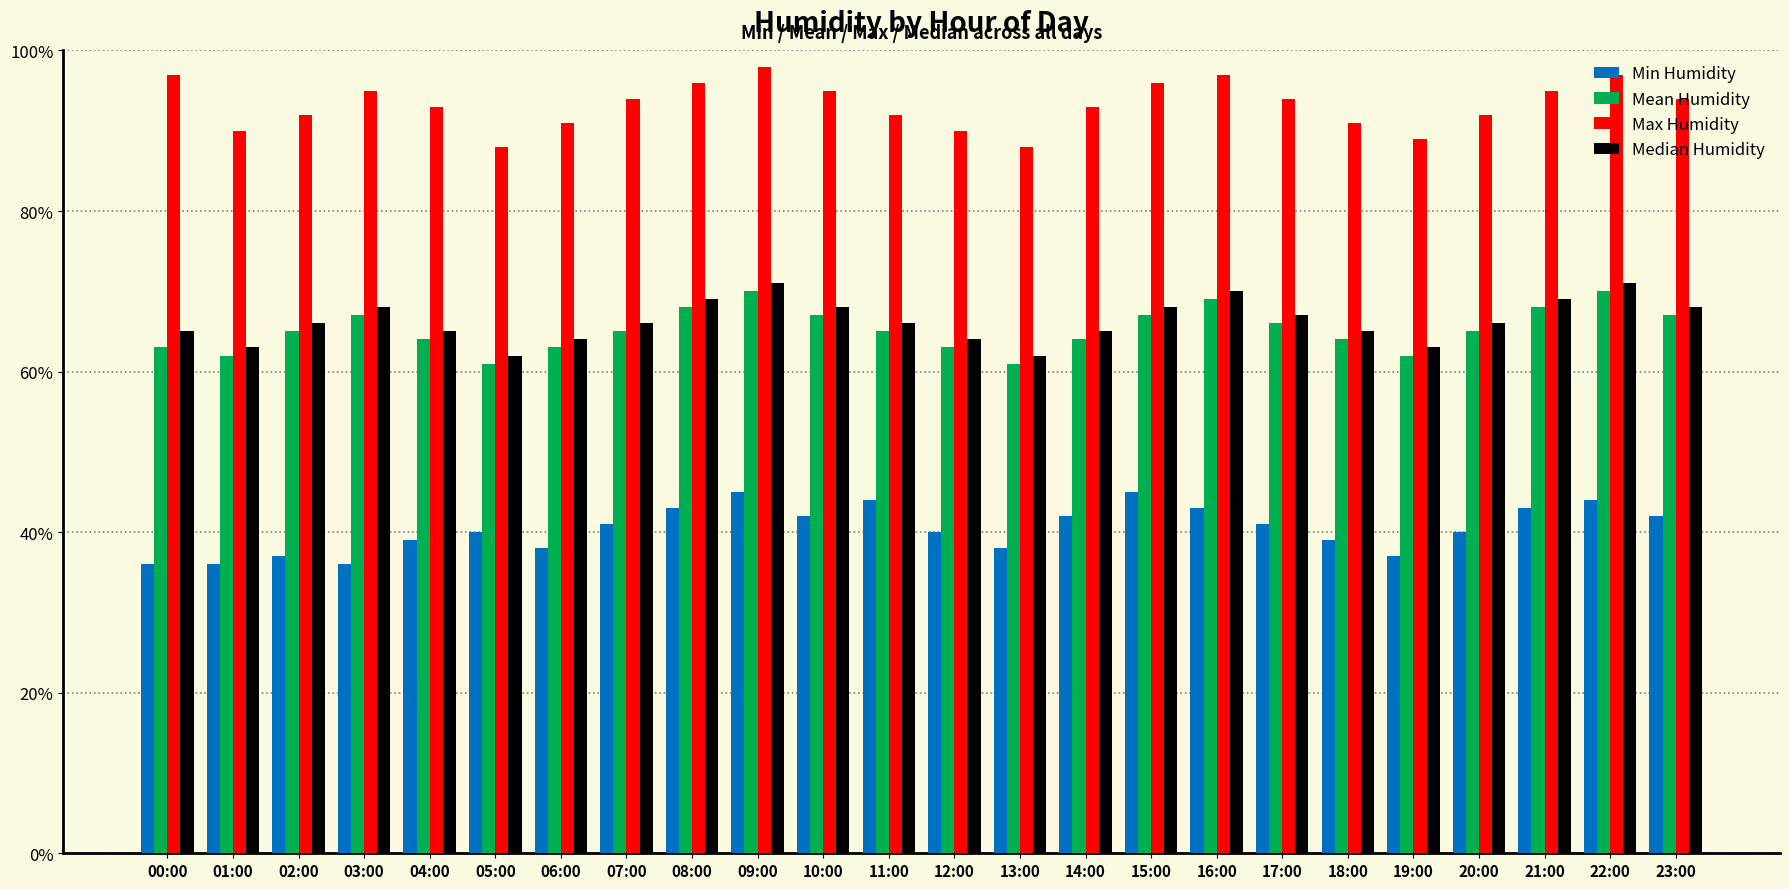

What is the difference between the highest and lowest values at 18:00?

52